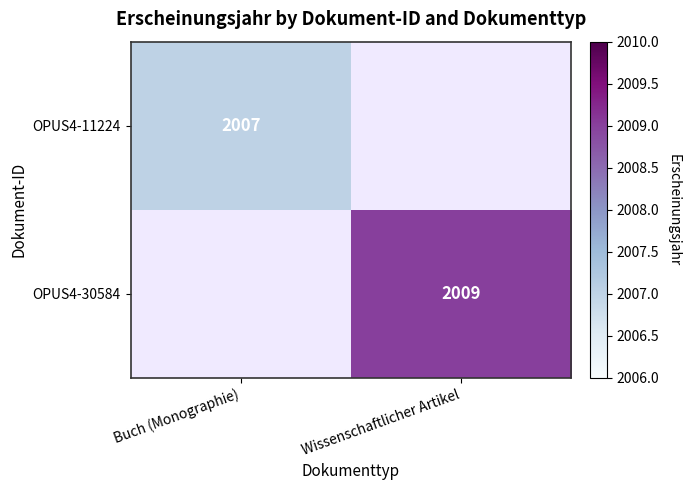

The value of OPUS4-11224 at Buch (Monographie) is 2007. True or false?

True